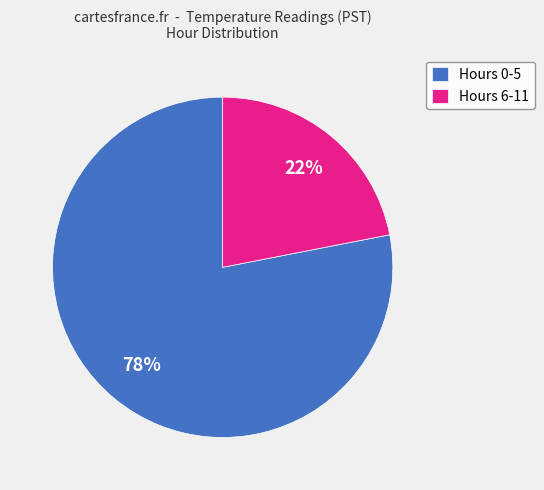

Which slice is the largest?

Hours 0-5